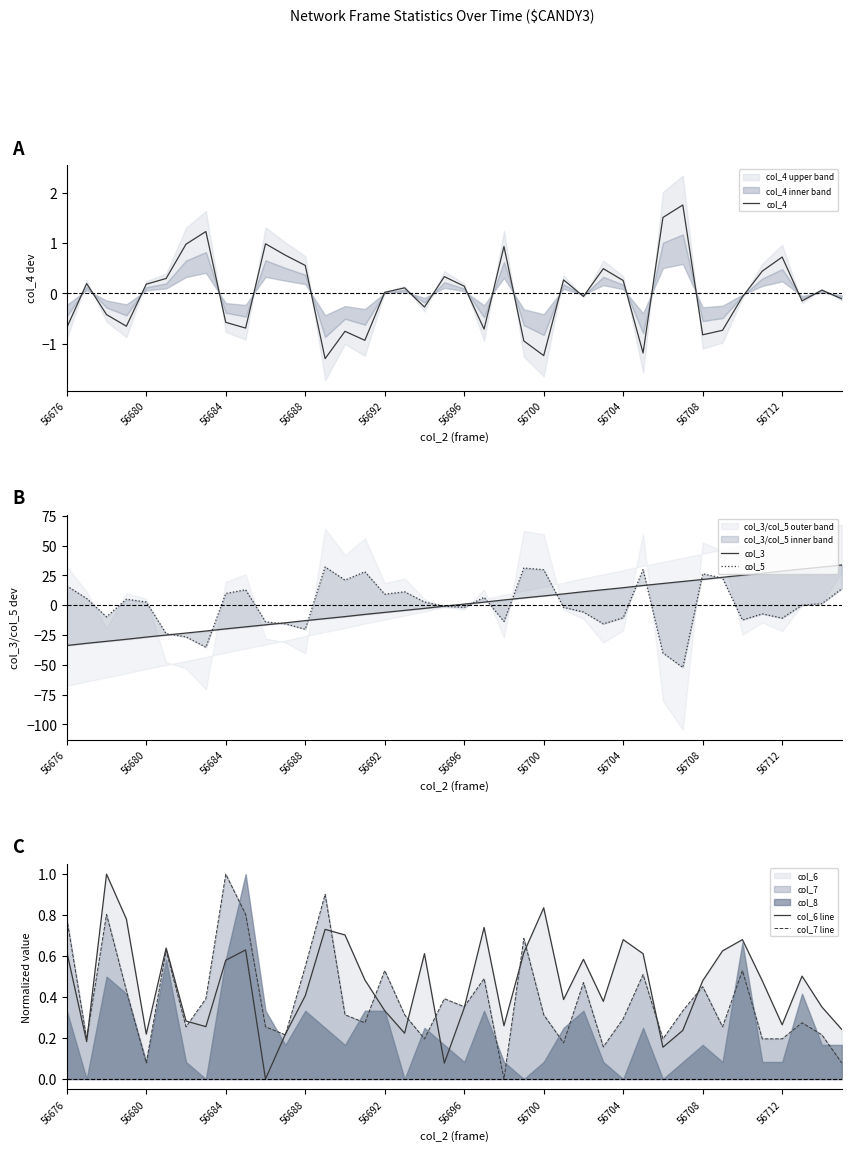

How many lines are shown in the chart?

5